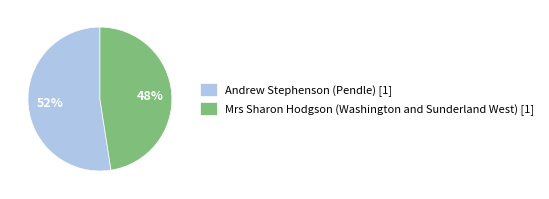

Do Mrs Sharon Hodgson (Washington and Sunderland West) [1] and Andrew Stephenson (Pendle) [1] together represent more than half of the pie?

Yes